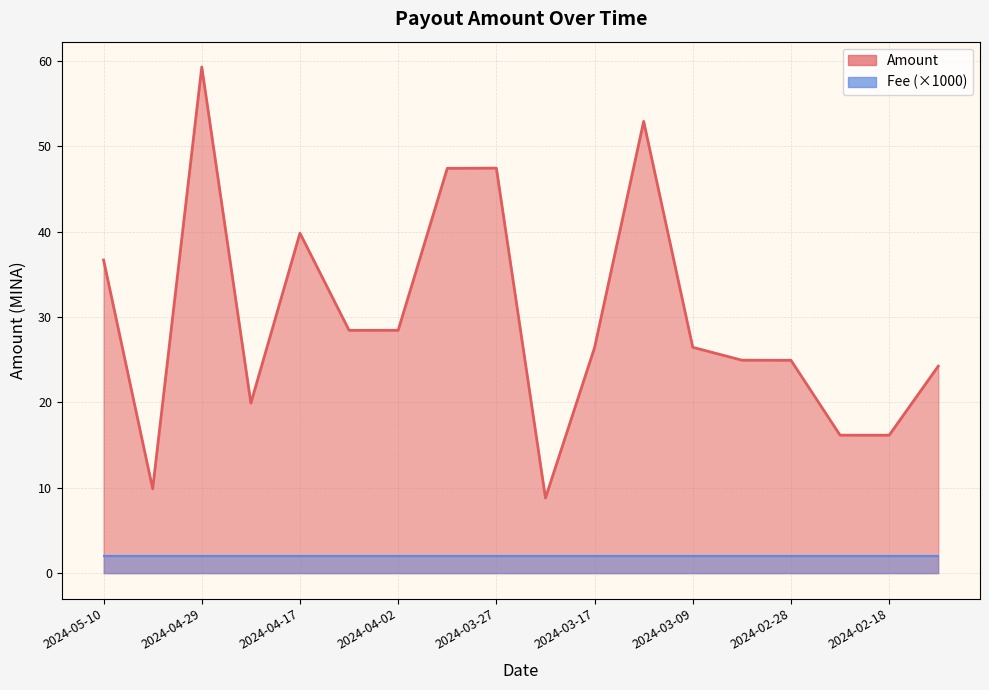

What is the average value?

29.9